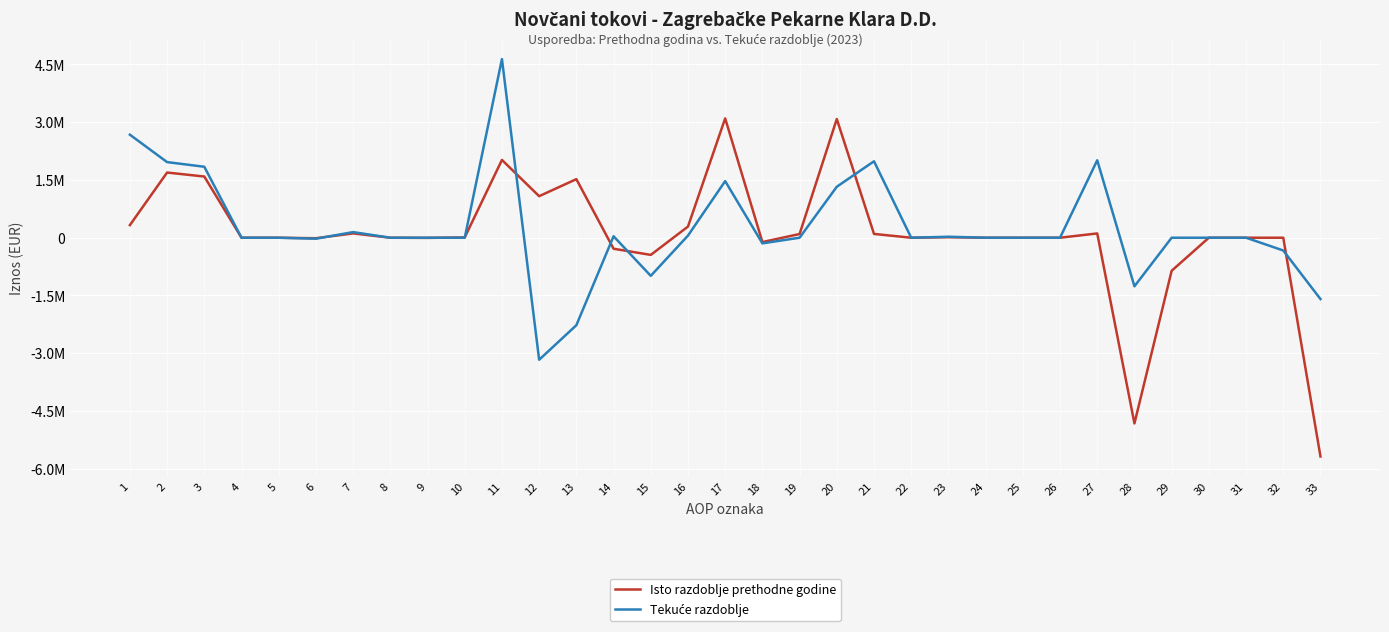

What is the value of the Isto razdoblje prethodne godine point at the 7th from the left?

112429